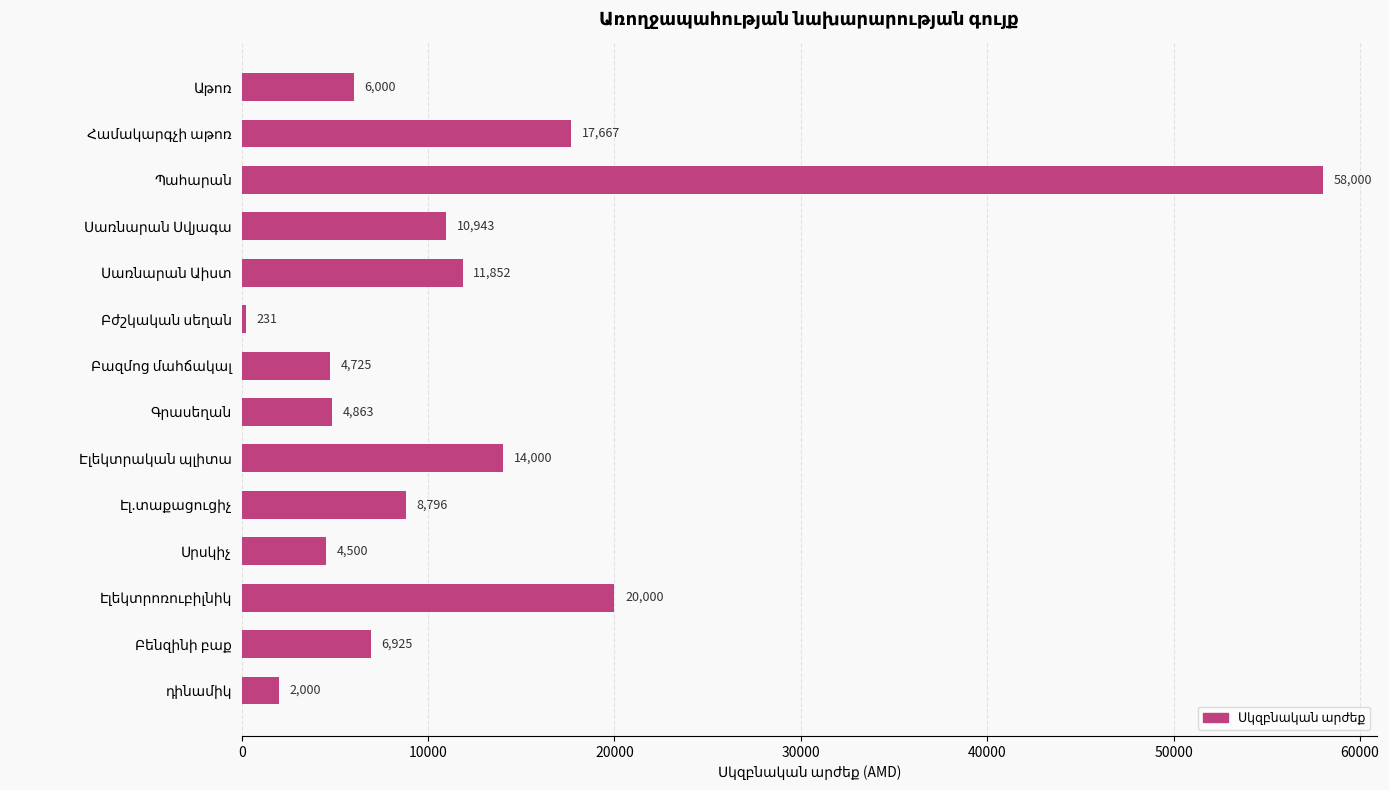

What is the difference between the second highest and second lowest values?

18000.0